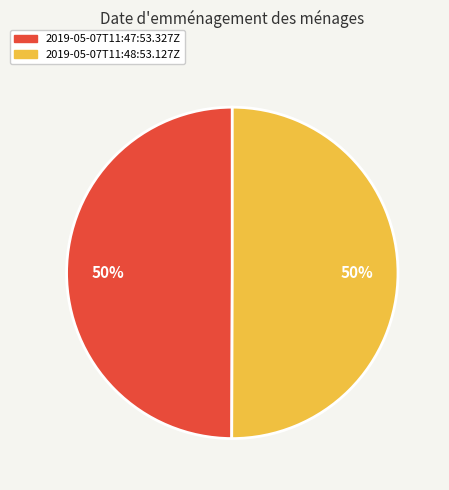

To the nearest percent, what portion does 2019-05-07T11:47:53.327Z represent?

50%